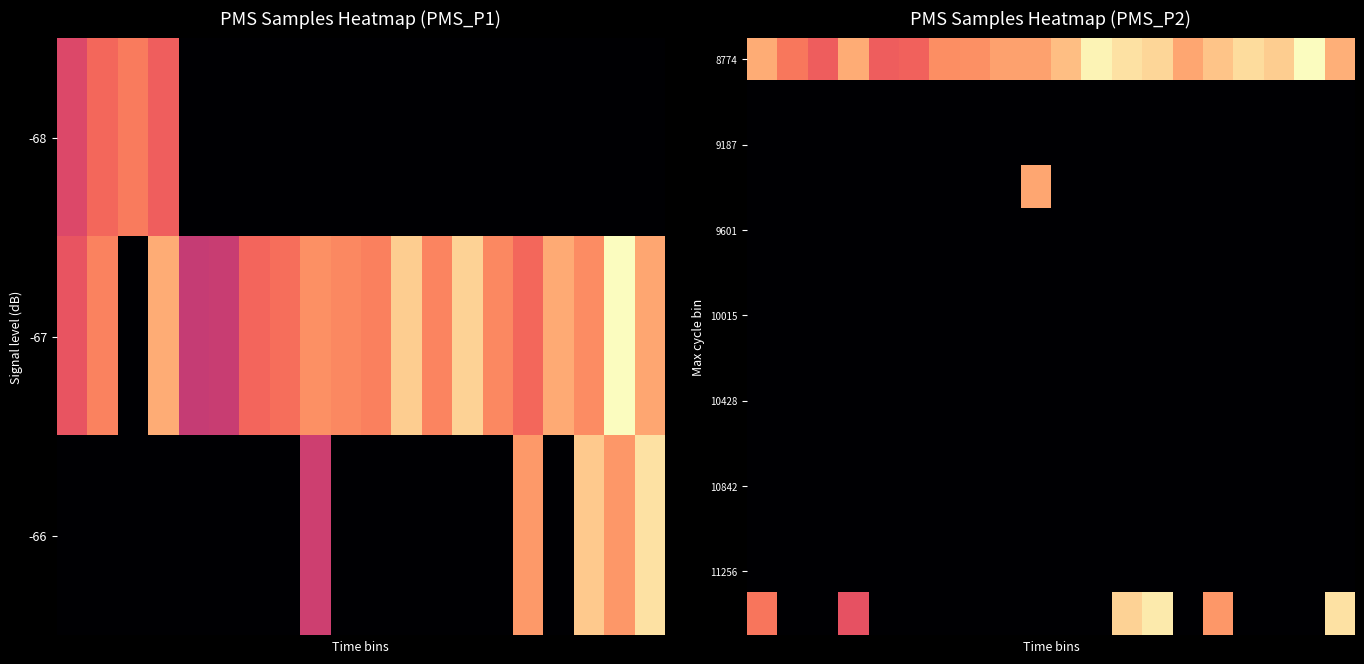

Count the number of categories in the chart.

20